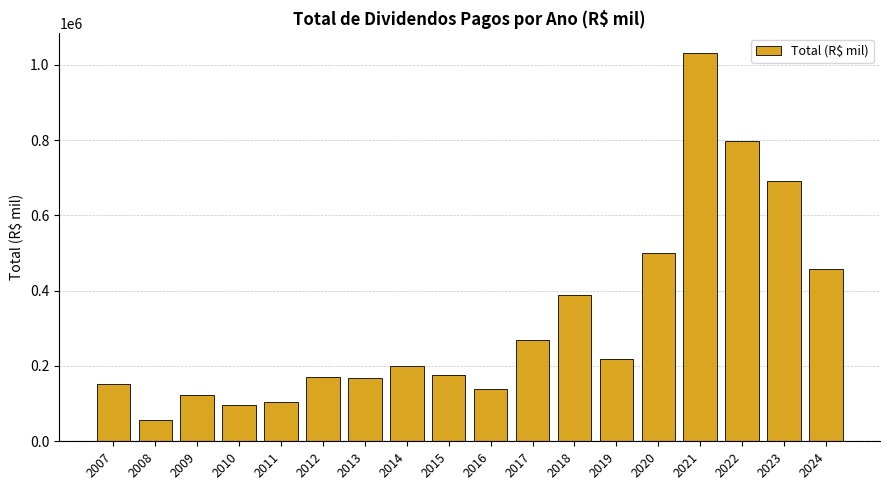

What is the approximate value at 2010?

96439.0